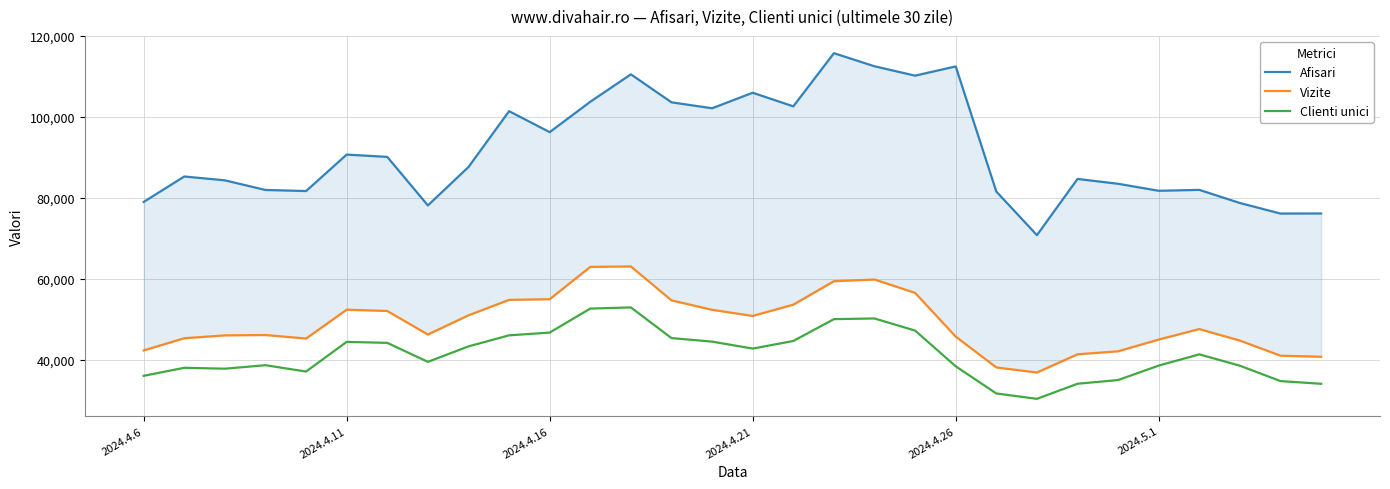

Reading right to left, transcribe all the data shown in this chart.

Afisari: 76151	76132	78734	81979	81753	83485	84677	70801	81568	112468	110187	112499	115734	102607	105964	102131	103601	110515	103742	96238	101414	87629	78146	90124	90694	81690	81958	84337	85284	79003
Vizite: 40770	41029	44763	47606	45020	42119	41378	36878	38134	45748	56547	59840	59422	53630	50848	52364	54694	63071	62956	54977	54820	51005	46258	52072	52389	45273	46134	46048	45342	42325
Clienti unici: 34097	34756	38555	41363	38587	35023	34102	30378	31710	38411	47235	50224	50057	44665	42789	44503	45381	52950	52669	46740	46060	43330	39512	44202	44442	37118	38683	37824	38042	36064